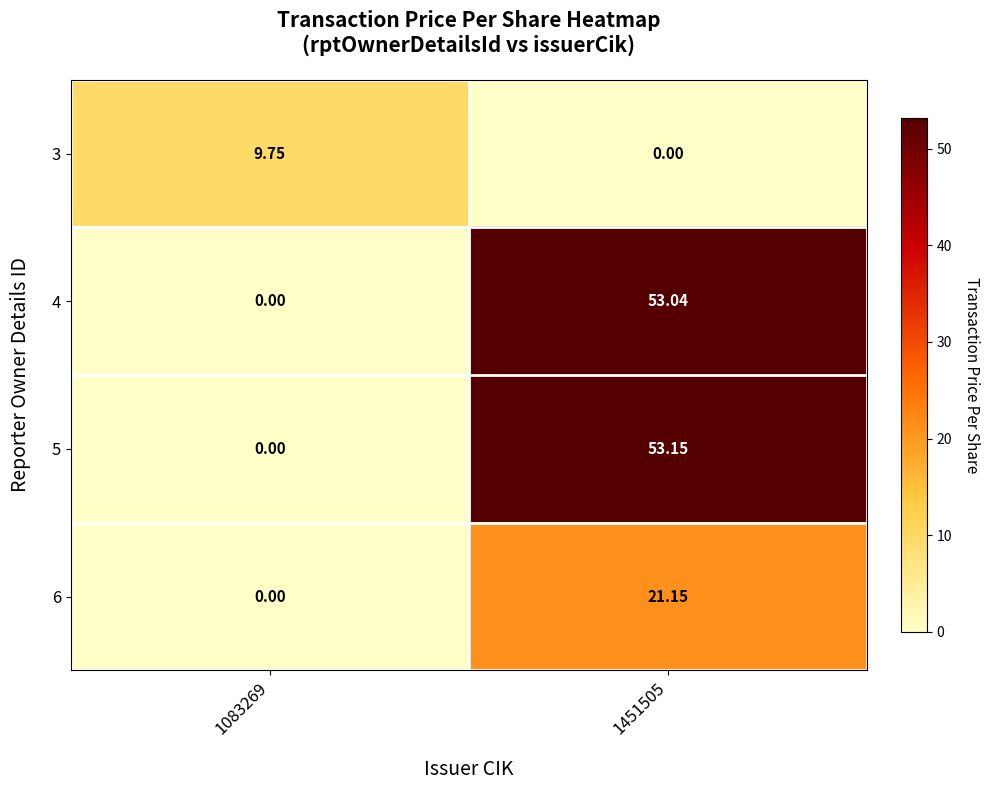

Is the value of 5 at 1451505 greater than the value of 6 at 1083269?

Yes